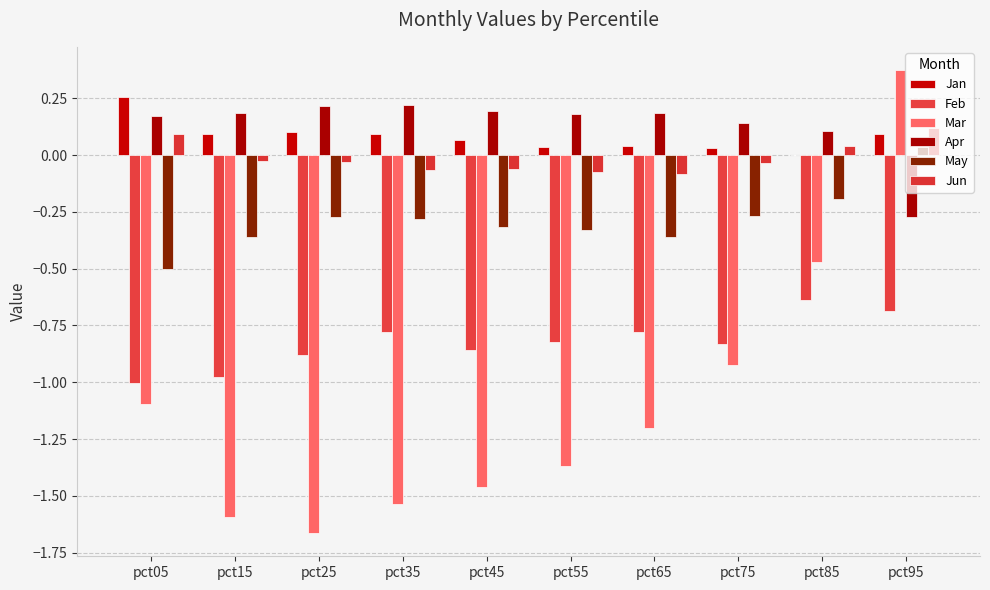

Reading left to right, transcribe all the data shown in this chart.

Jan: 0.3	0.1	0.1	0.1	0.1	0.0	0.0	0.0	0.0	0.1
Feb: -1.0	-1.0	-0.9	-0.8	-0.9	-0.8	-0.8	-0.8	-0.6	-0.7
Mar: -1.1	-1.6	-1.7	-1.5	-1.5	-1.4	-1.2	-0.9	-0.5	0.4
Apr: 0.2	0.2	0.2	0.2	0.2	0.2	0.2	0.1	0.1	-0.3
May: -0.5	-0.4	-0.3	-0.3	-0.3	-0.3	-0.4	-0.3	-0.2	0.0
Jun: 0.1	-0.0	-0.0	-0.1	-0.1	-0.1	-0.1	-0.0	0.0	0.1